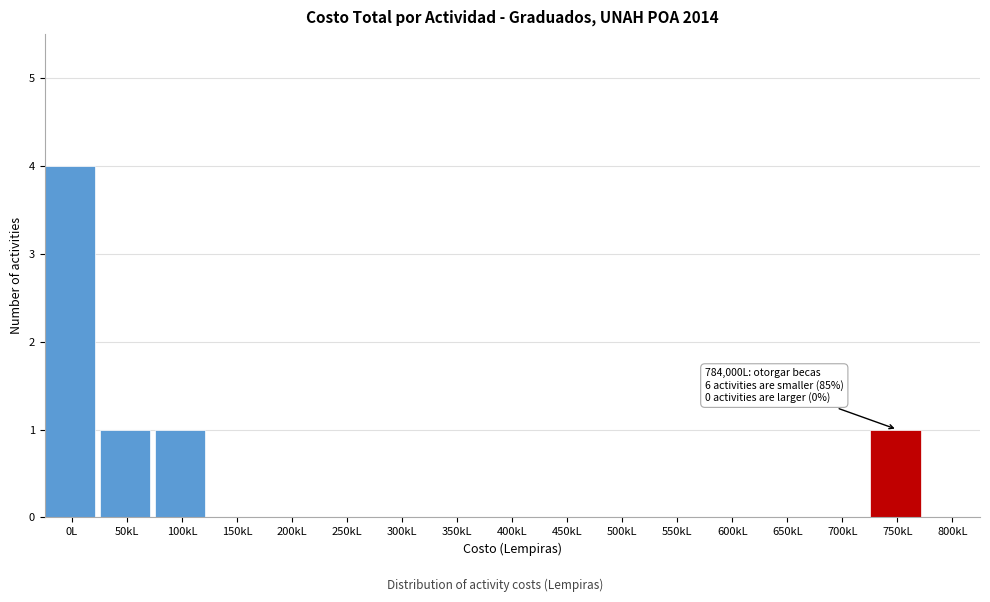

Reading right to left, extract all data points from this chart.

800kL=0	750kL=1	700kL=0	650kL=0	600kL=0	550kL=0	500kL=0	450kL=0	400kL=0	350kL=0	300kL=0	250kL=0	200kL=0	150kL=0	100kL=1	50kL=1	0L=4